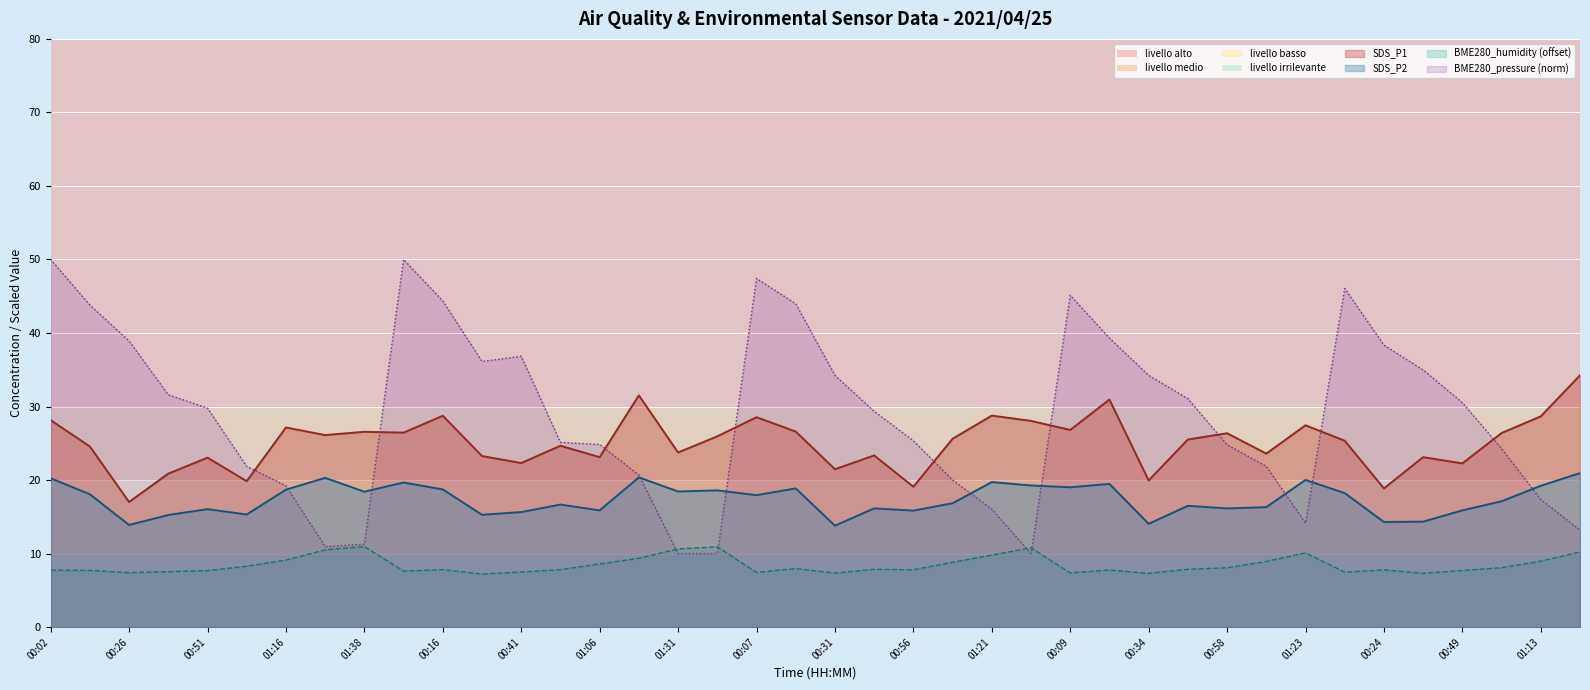

Reading right to left, what are all the values shown in this chart?

SDS_P1: 01:26=34.2	01:13=28.7	01:01=26.4	00:49=22.3	00:36=23.1	00:24=18.9	00:11=25.4	01:23=27.4	01:11=23.6	00:58=26.4	00:46=25.5	00:34=19.9	00:21=30.9	00:09=26.8	01:33=28.1	01:21=28.8	01:08=25.6	00:56=19.1	00:44=23.4	00:31=21.5	00:19=26.6	00:07=28.6	01:36=25.9	01:31=23.8	01:18=31.5	01:06=23.1	00:54=24.7	00:41=22.3	00:29=23.3	00:16=28.8	00:04=26.4	01:38=26.6	01:28=26.1	01:16=27.1	01:03=19.9	00:51=23.1	00:39=20.9	00:26=17.0	00:14=24.6	00:02=28.1
SDS_P2: 01:26=20.9	01:13=19.2	01:01=17.1	00:49=15.9	00:36=14.3	00:24=14.3	00:11=18.2	01:23=20.0	01:11=16.3	00:58=16.1	00:46=16.5	00:34=14.1	00:21=19.5	00:09=19.0	01:33=19.3	01:21=19.7	01:08=16.9	00:56=15.8	00:44=16.1	00:31=13.8	00:19=18.9	00:07=17.9	01:36=18.6	01:31=18.4	01:18=20.4	01:06=15.9	00:54=16.7	00:41=15.7	00:29=15.3	00:16=18.7	00:04=19.7	01:38=18.4	01:28=20.3	01:16=18.7	01:03=15.3	00:51=16.1	00:39=15.2	00:26=13.9	00:14=18.1	00:02=20.2
BME280_humidity: 01:26=10.2	01:13=9.0	01:01=8.1	00:49=7.7	00:36=7.3	00:24=7.8	00:11=7.5	01:23=10.1	01:11=8.9	00:58=8.1	00:46=7.9	00:34=7.3	00:21=7.8	00:09=7.4	01:33=10.8	01:21=9.8	01:08=8.8	00:56=7.8	00:44=7.9	00:31=7.3	00:19=8.0	00:07=7.4	01:36=10.9	01:31=10.6	01:18=9.4	01:06=8.6	00:54=7.8	00:41=7.5	00:29=7.2	00:16=7.8	00:04=7.6	01:38=11.0	01:28=10.5	01:16=9.1	01:03=8.3	00:51=7.7	00:39=7.5	00:26=7.4	00:14=7.7	00:02=7.8
BME280_pressure_norm: 01:26=13.2	01:13=17.4	01:01=24.3	00:49=30.5	00:36=35.0	00:24=38.4	00:11=46.1	01:23=14.2	01:11=21.9	00:58=24.8	00:46=31.1	00:34=34.2	00:21=39.3	00:09=45.1	01:33=10.0	01:21=16.0	01:08=20.0	00:56=25.4	00:44=29.4	00:31=34.2	00:19=44.0	00:07=47.4	01:36=10.0	01:31=10.0	01:18=20.7	01:06=24.8	00:54=25.1	00:41=36.8	00:29=36.1	00:16=44.4	00:04=50.0	01:38=11.3	01:28=11.0	01:16=19.2	01:03=21.9	00:51=29.8	00:39=31.6	00:26=38.9	00:14=43.8	00:02=50.0